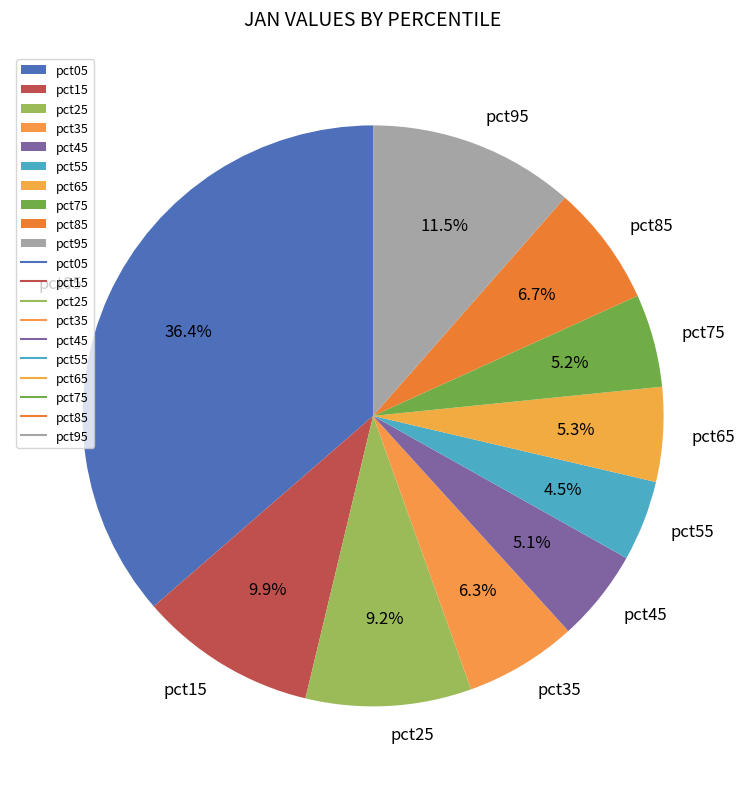

Which has a higher value, pct15 or pct05?

pct05